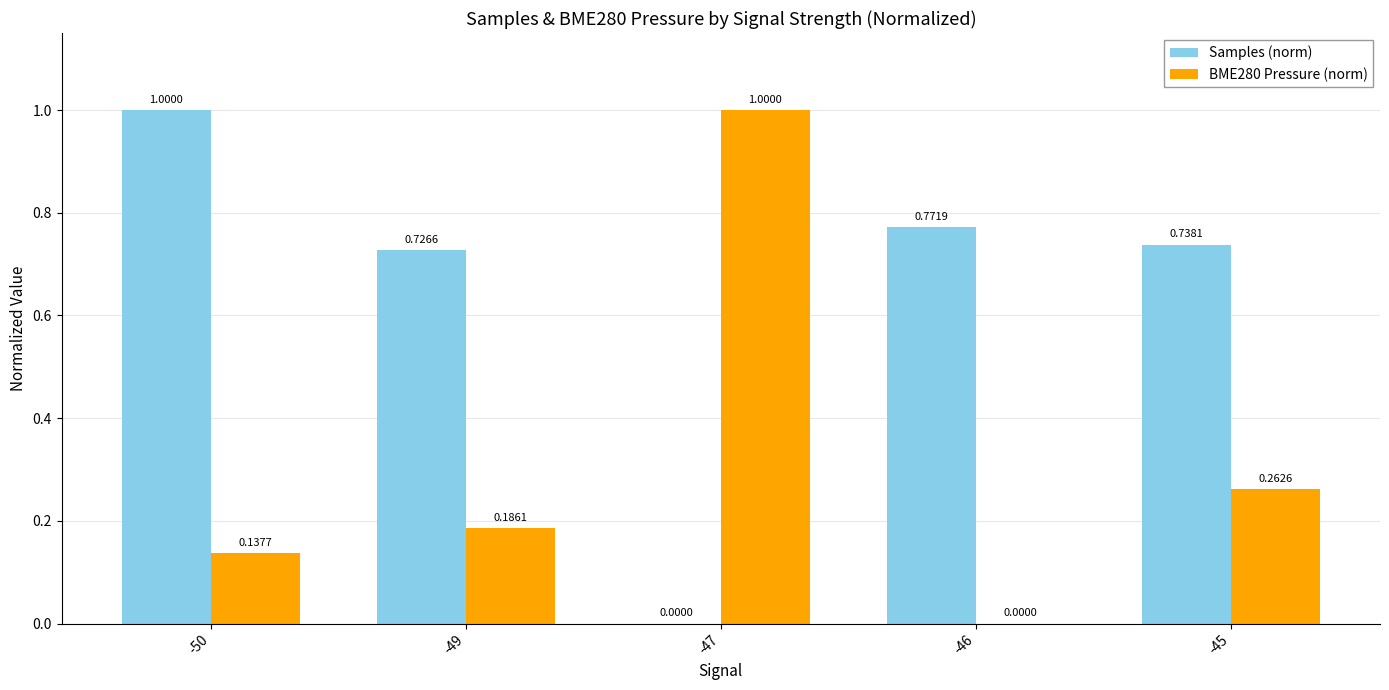

What is the sum of all Samples (norm) values?

3.2